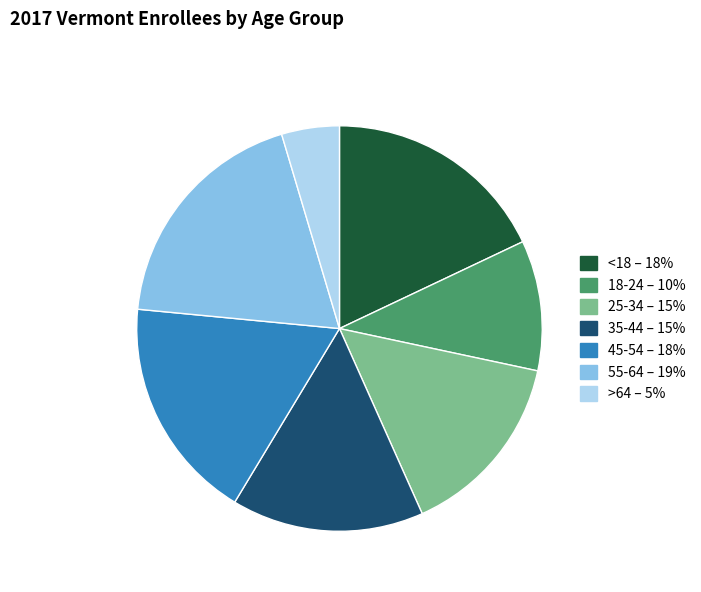

Is the sum of >64 and 25-34 greater than half?

No